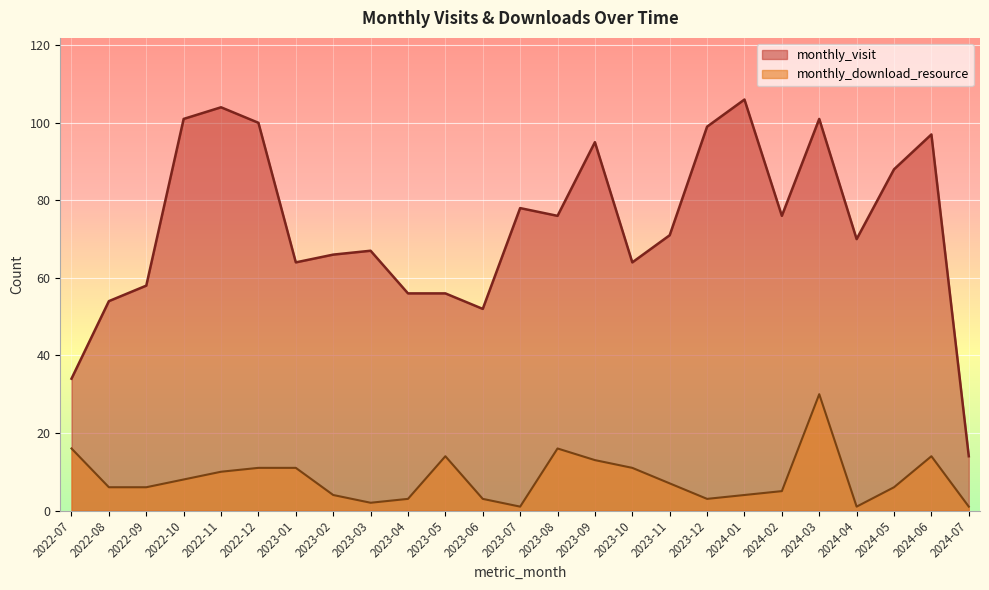

True or false: monthly_visit and monthly_download_resource cross at least once.

False